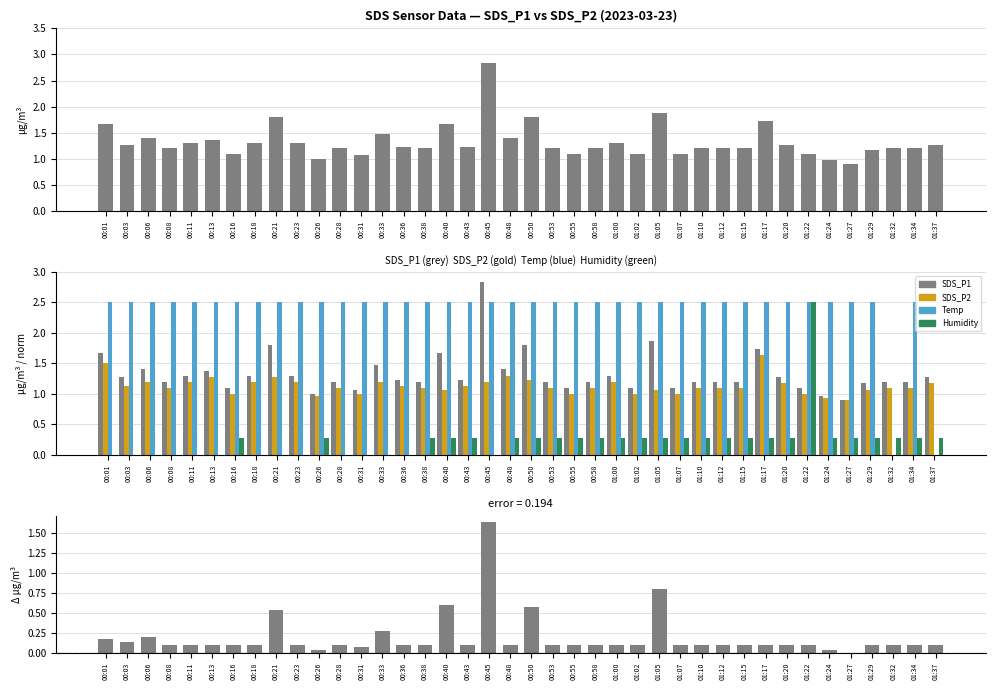

What is the average value of the SDS_P1 − SDS_P2 series?

0.2